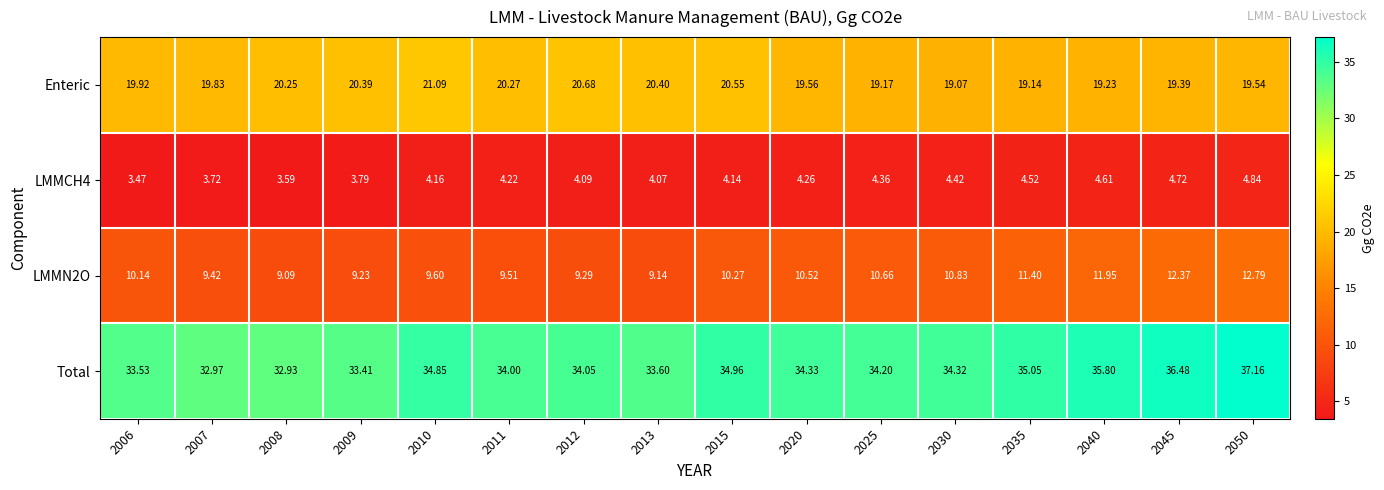

Is the value of LMMCH4 at 2008 greater than the value of Enteric at 2012?

No